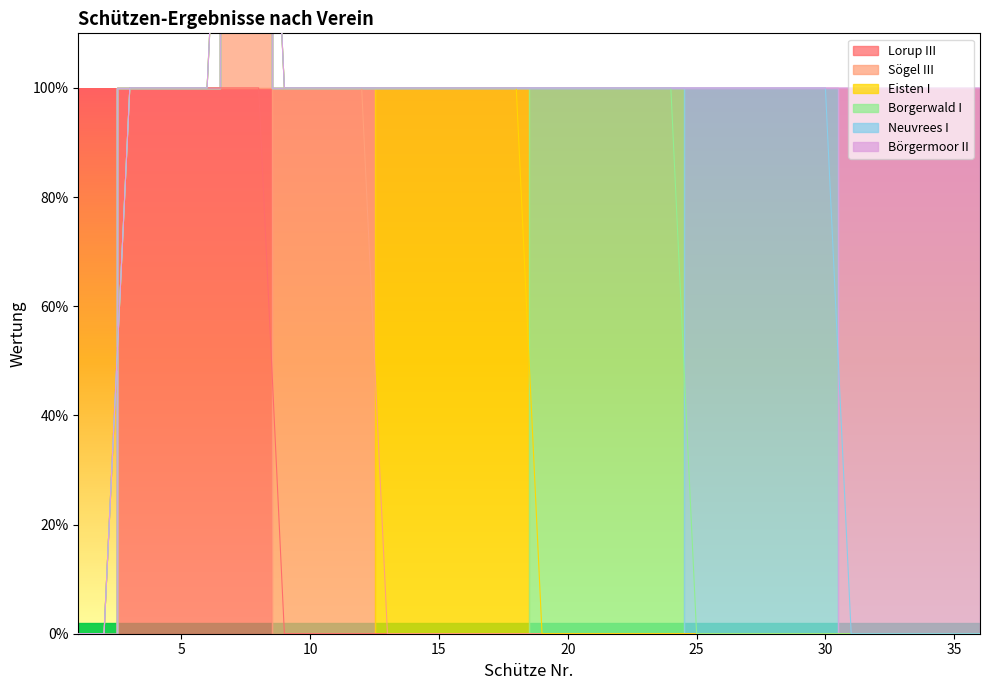

What is the total value across all series at 26?

1